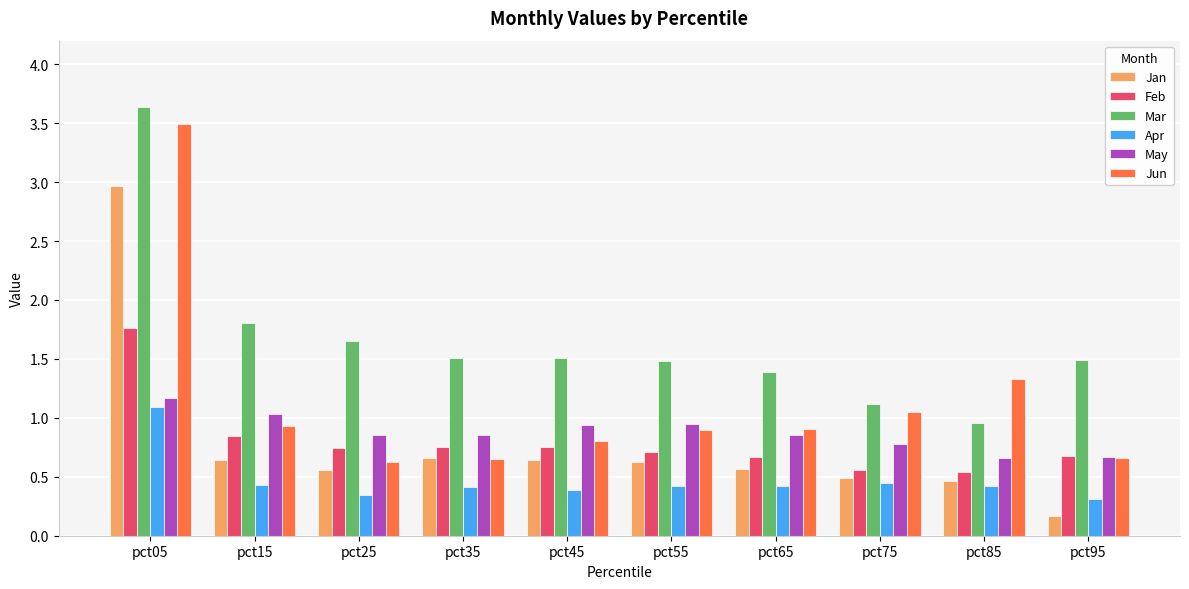

Which series has the largest total across all categories?

Mar